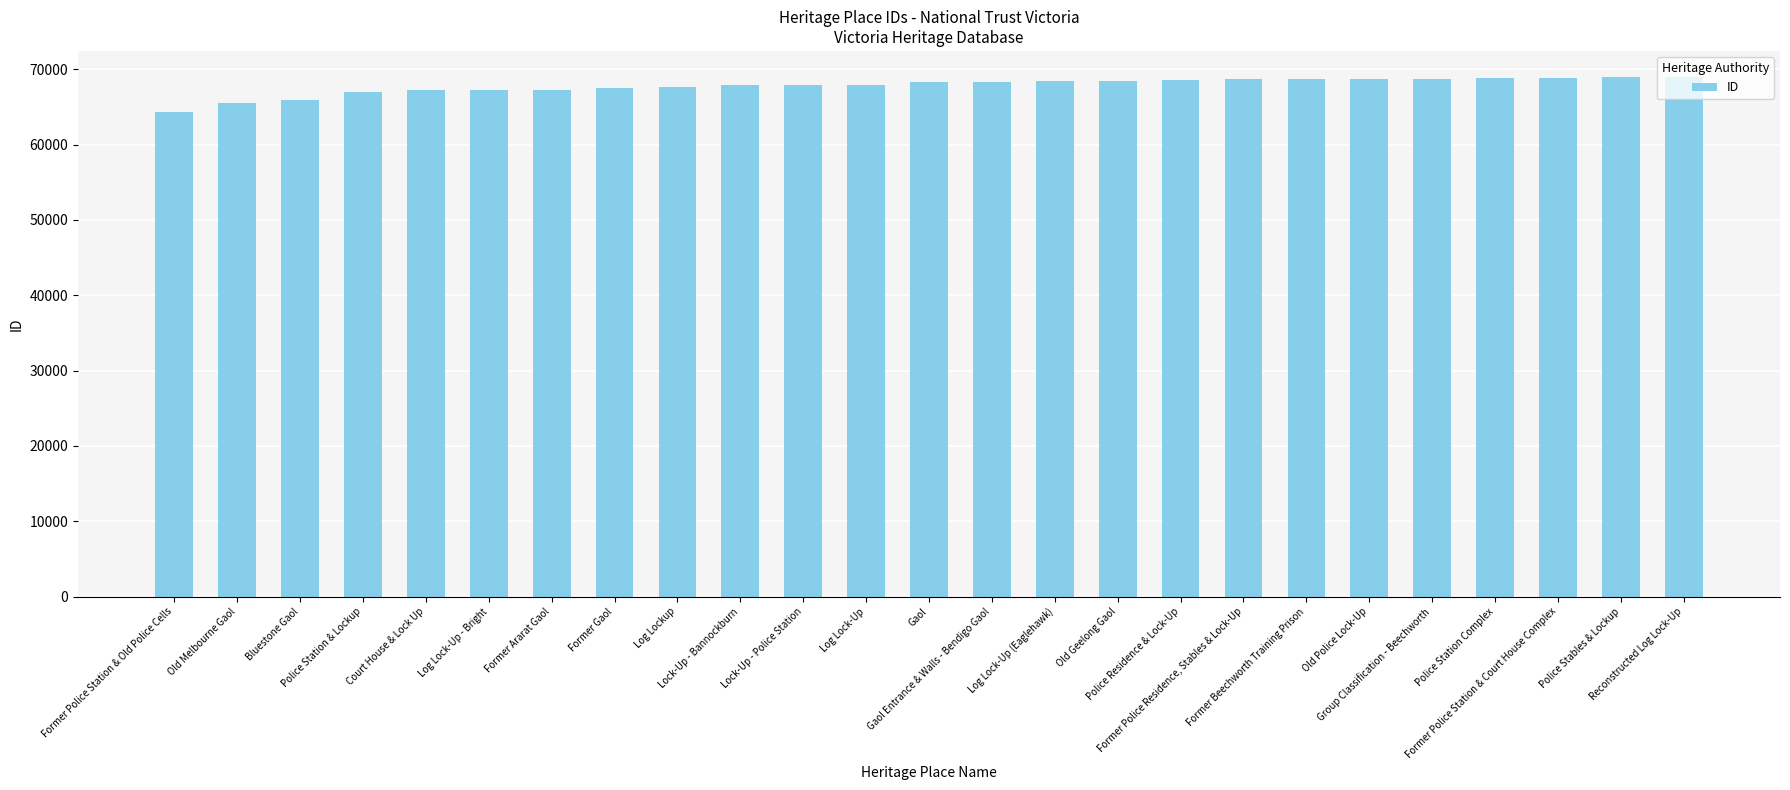

What is the value of the 11th bar from the left?

67906